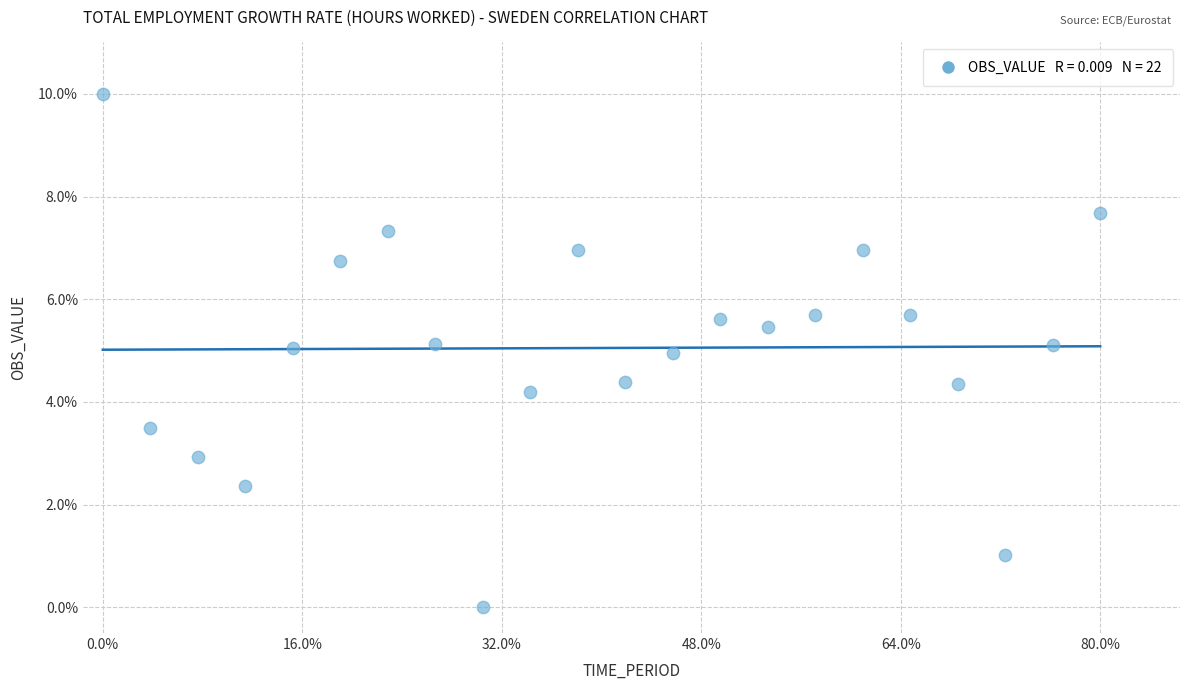

What is the range of Y values (max minus min)?

10.0